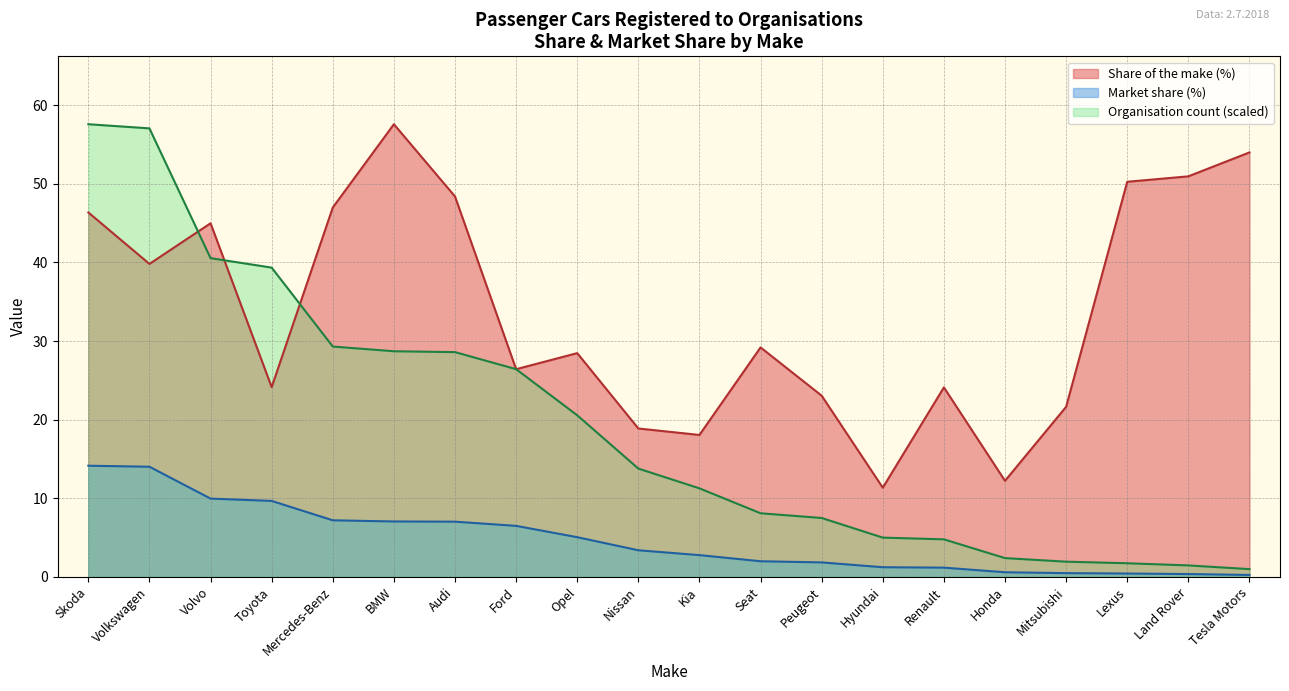

What are all the series names shown in the legend?

Share of the make (%), Market share (%), Organisation count (scaled)